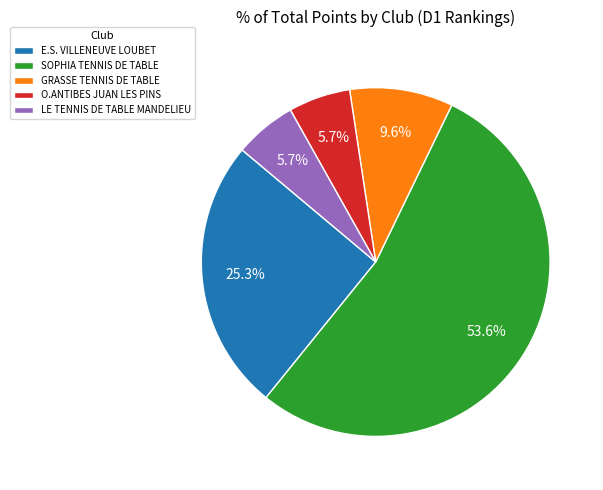

Between O.ANTIBES JUAN LES PINS and GRASSE TENNIS DE TABLE, which is larger?

GRASSE TENNIS DE TABLE